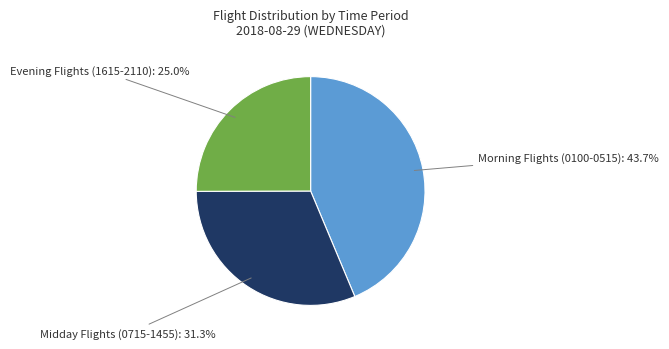

Is there any slice that represents more than half of the pie?

No